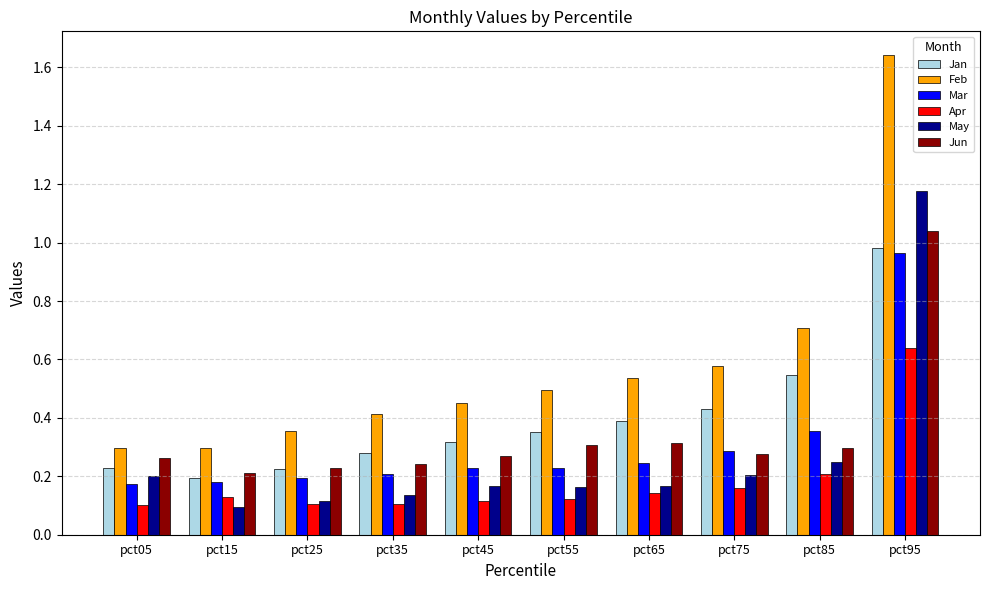

Which series has the widest spread of values?

Feb